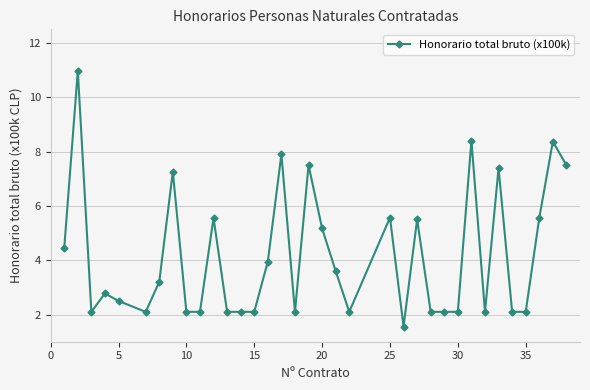

What is the difference between the maximum and minimum values?

9.4